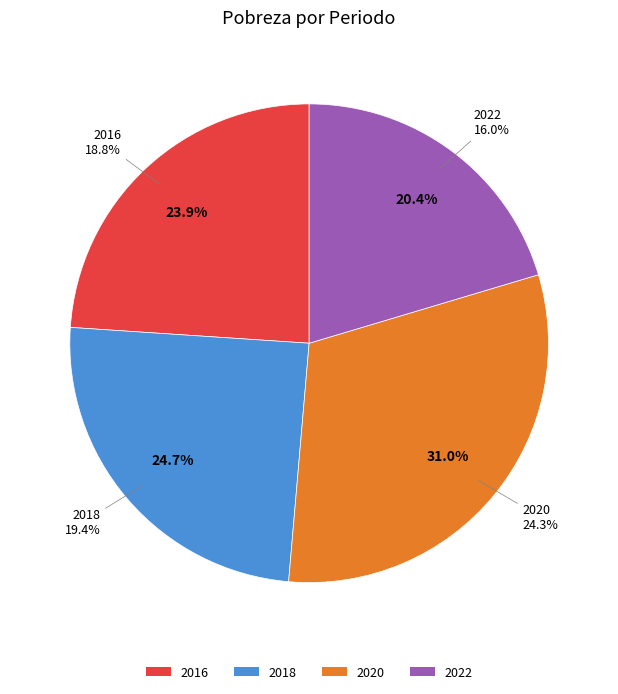

Approximately how many times larger is the value at 2016 compared to 2018?

1.0